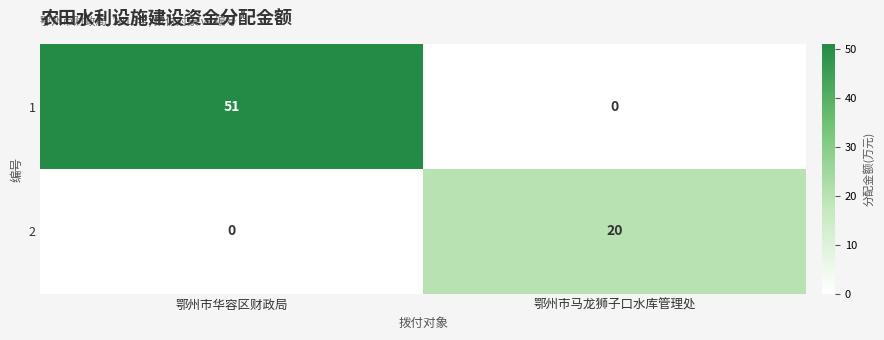

What is the maximum value for 2?

20